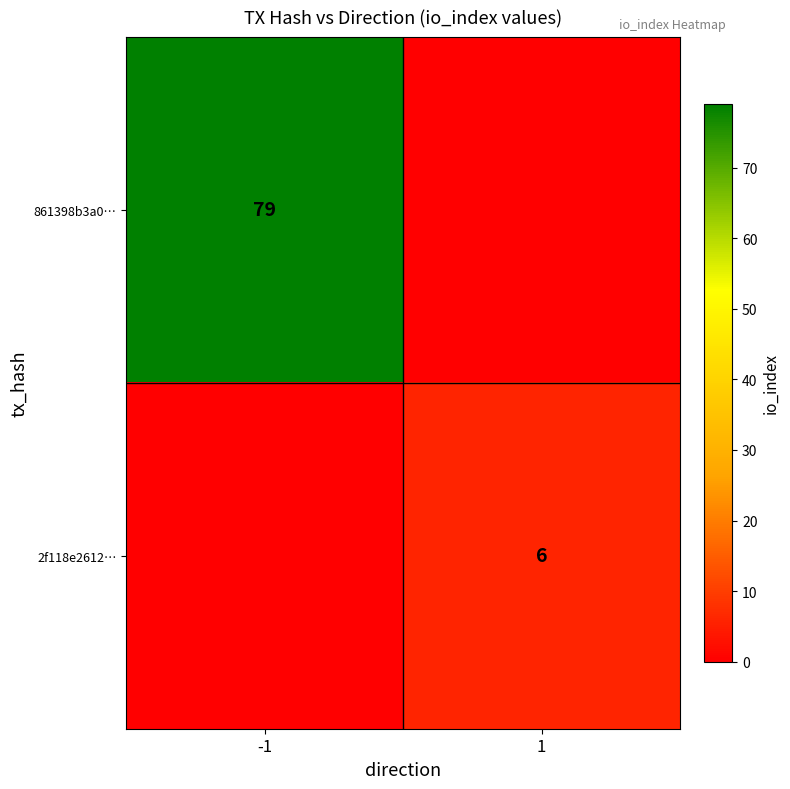

Which has a higher value, -1 or 1?

-1